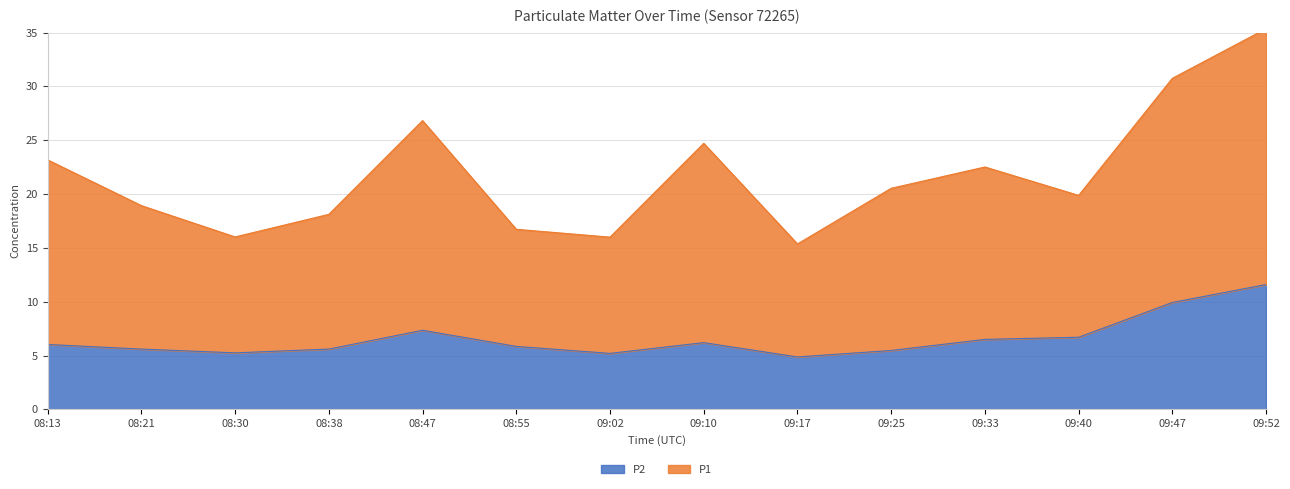

True or false: P2 and P1 cross at least once.

False